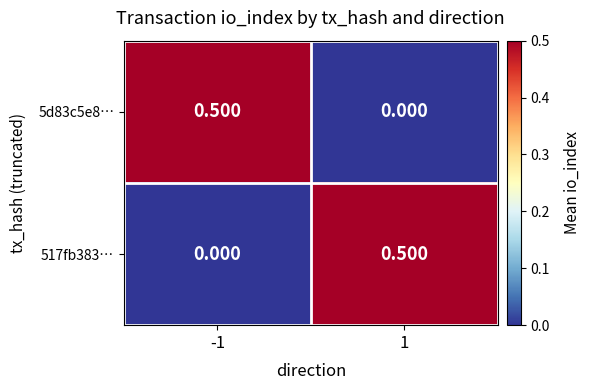

What is the greatest value displayed?

0.5